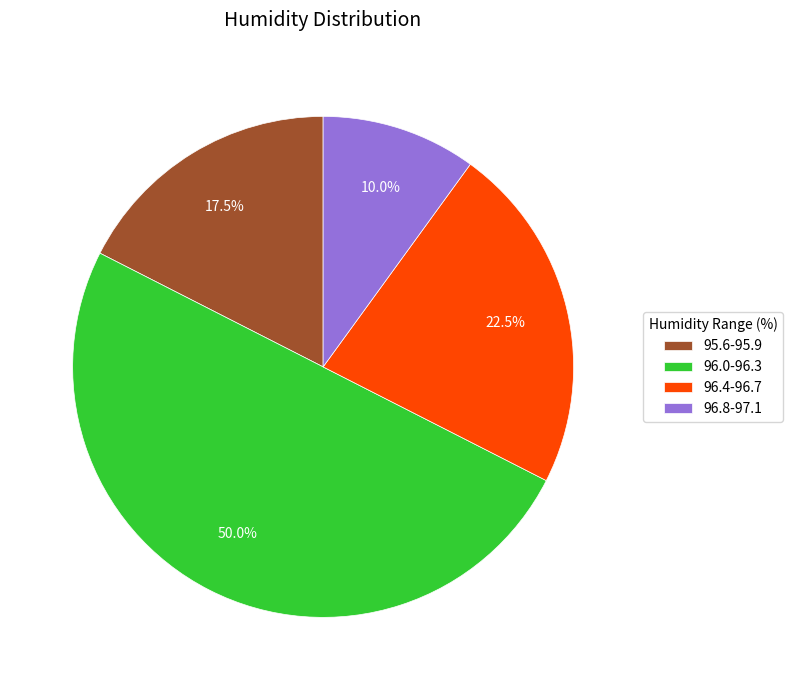

What percentage is NOT represented by 96.0-96.3?

50.0%